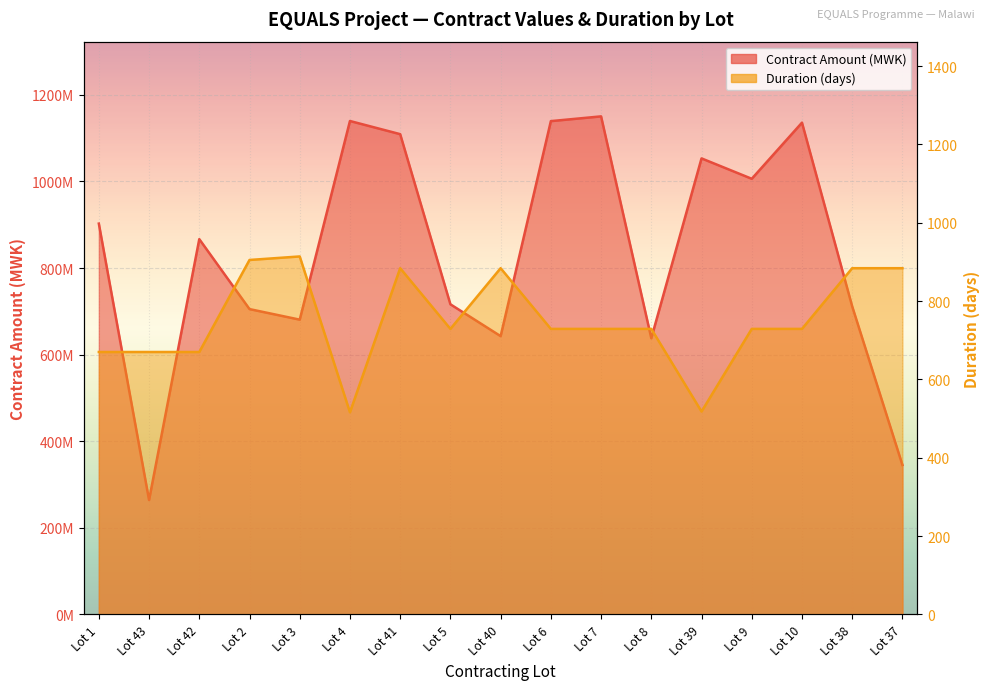

True or false: Contract Amount (MWK) and Duration (days) cross at least once.

False